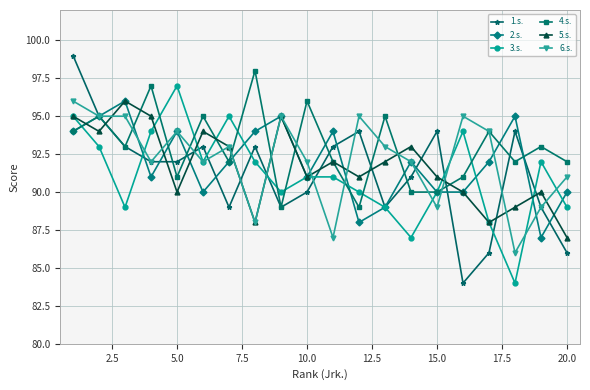

At how many categories does at least one series exceed 85?

20